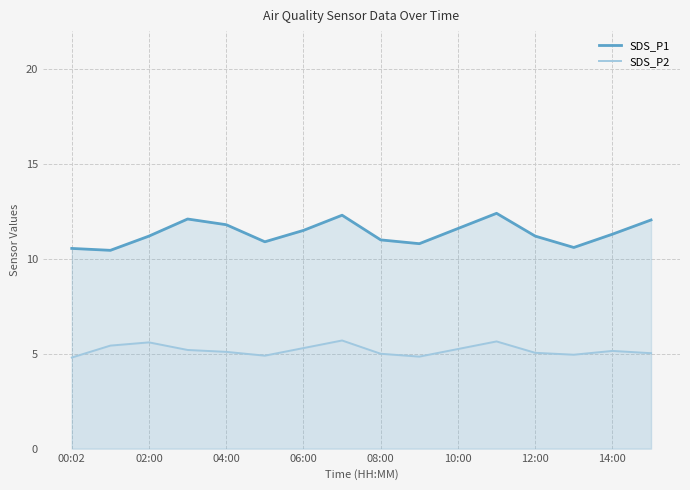

True or false: SDS_P1 and SDS_P2 cross at least once.

False